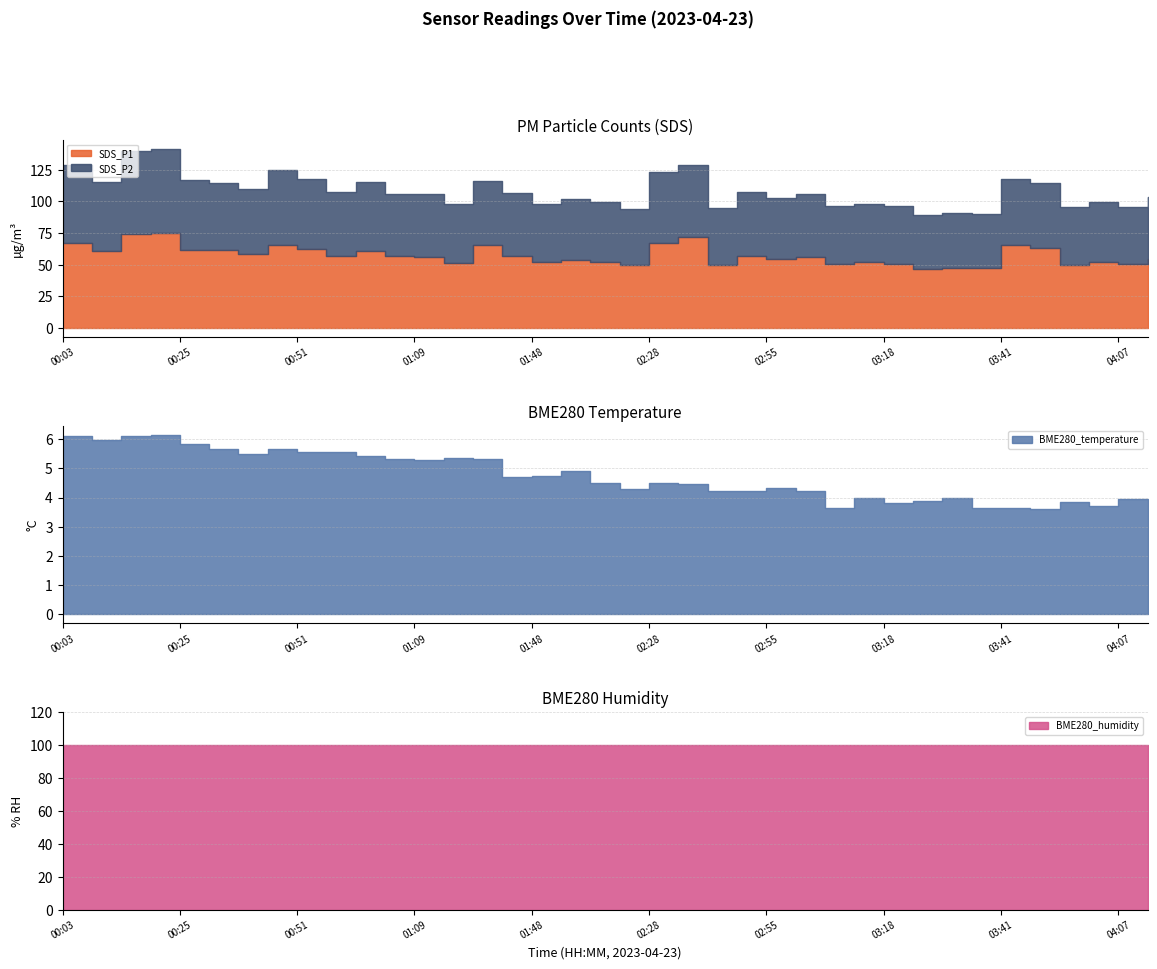

Is the value of SDS_P2 at 00:12 greater than the value of SDS_P1 at 00:51?

Yes